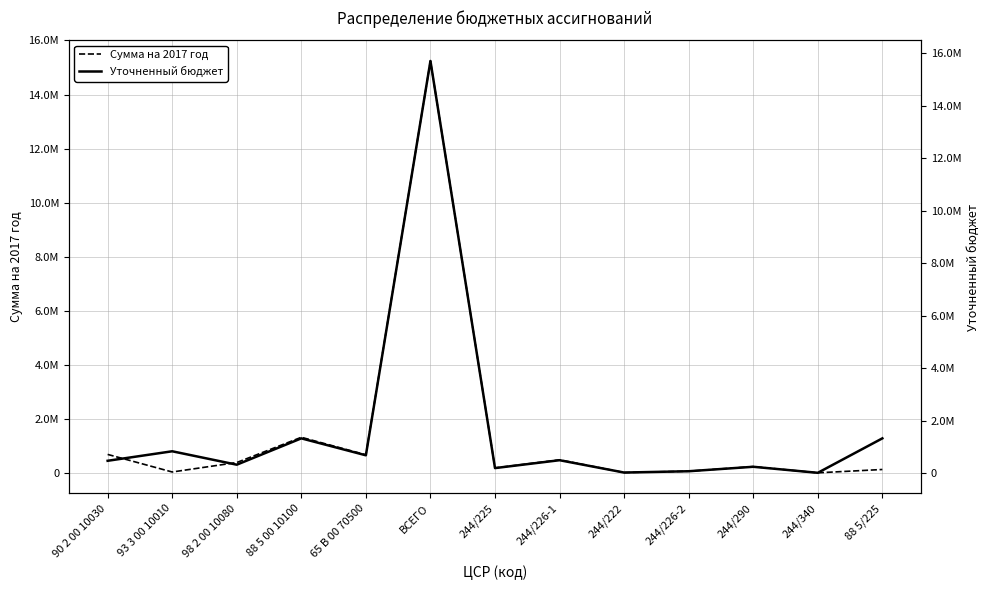

Where is the first local minimum for Сумма на 2017 год?

93 3 00 10010